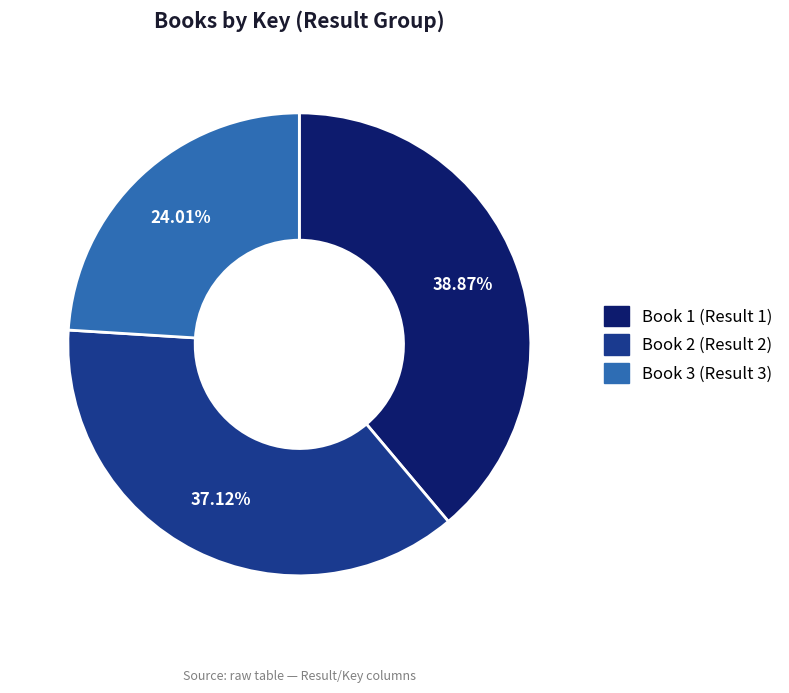

To the nearest percent, what is the average slice percentage?

33%